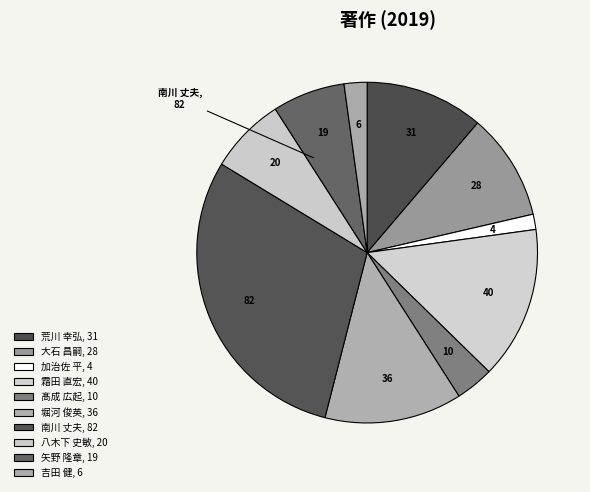

Count the number of slices in the pie.

10